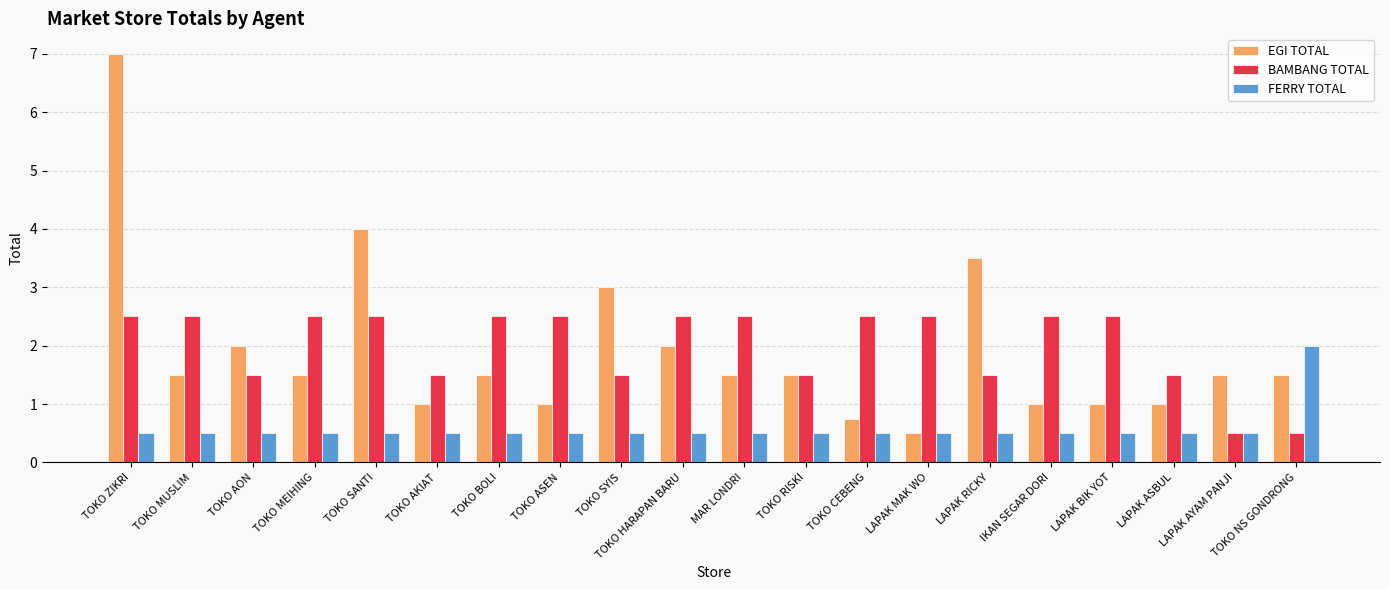

How many series are shown in this chart?

3